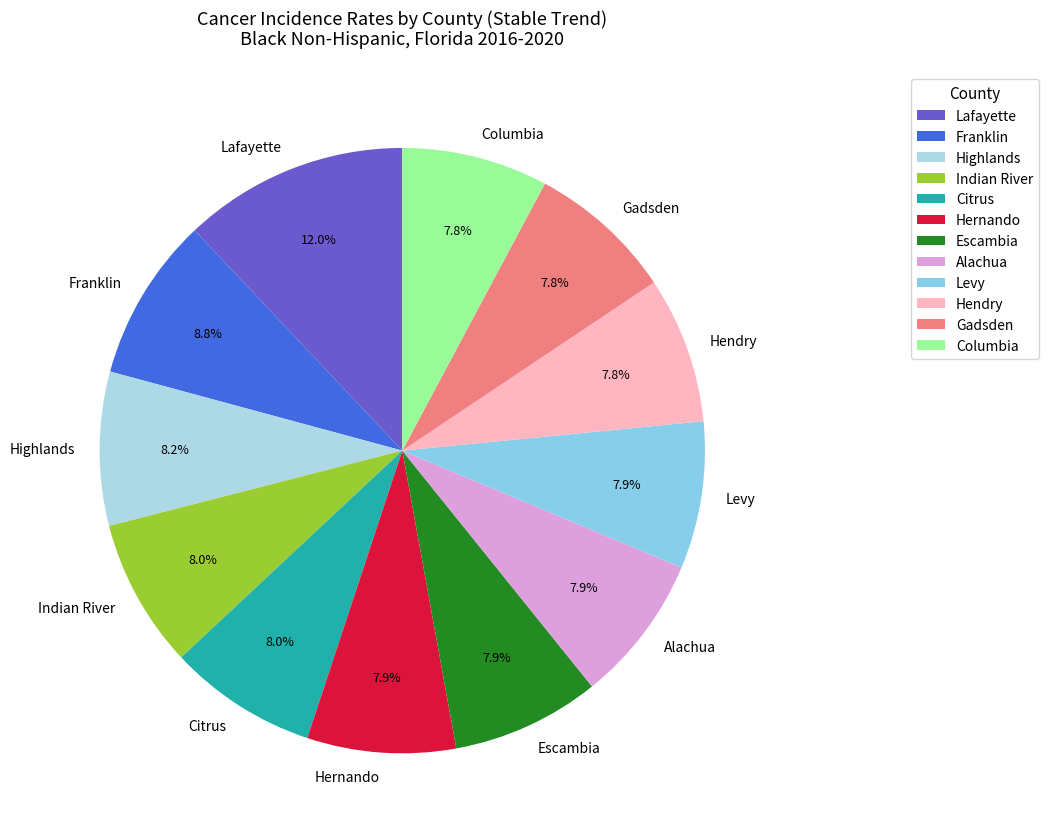

Approximately how many times larger is the value at Escambia compared to Gadsden?

1.0